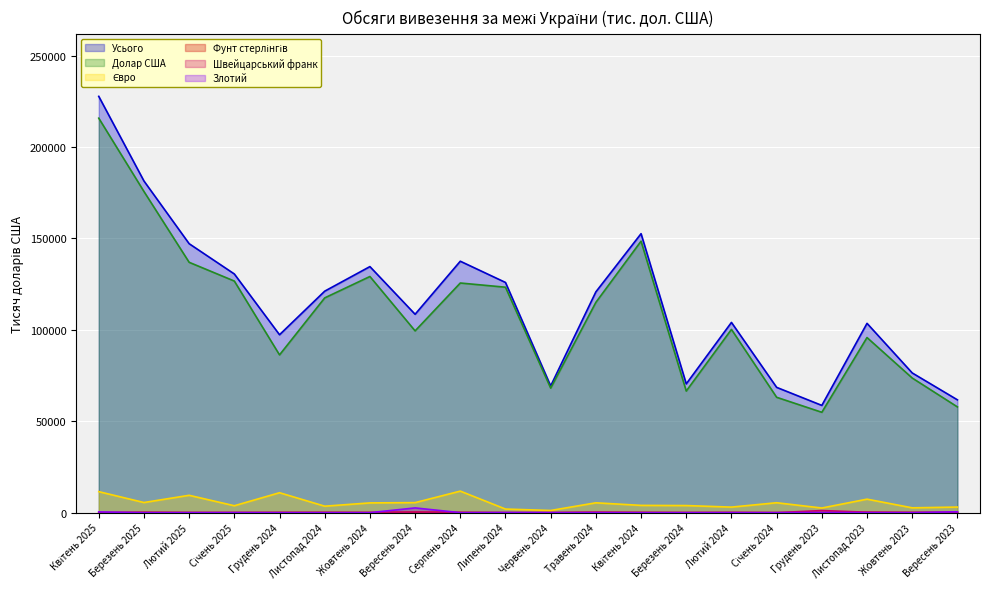

How many lines are shown in the chart?

6